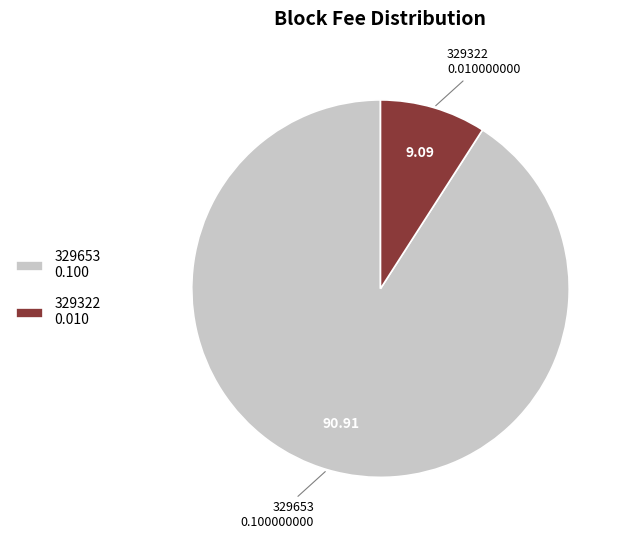

Is 329653 0.100 the majority of the pie?

Yes